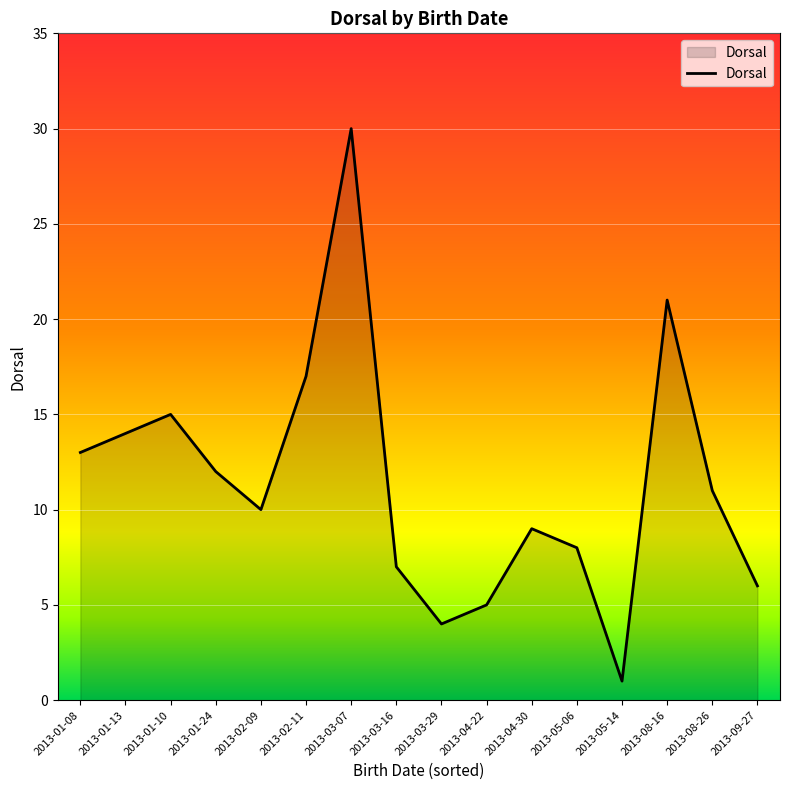

What is the sum of all values?

183